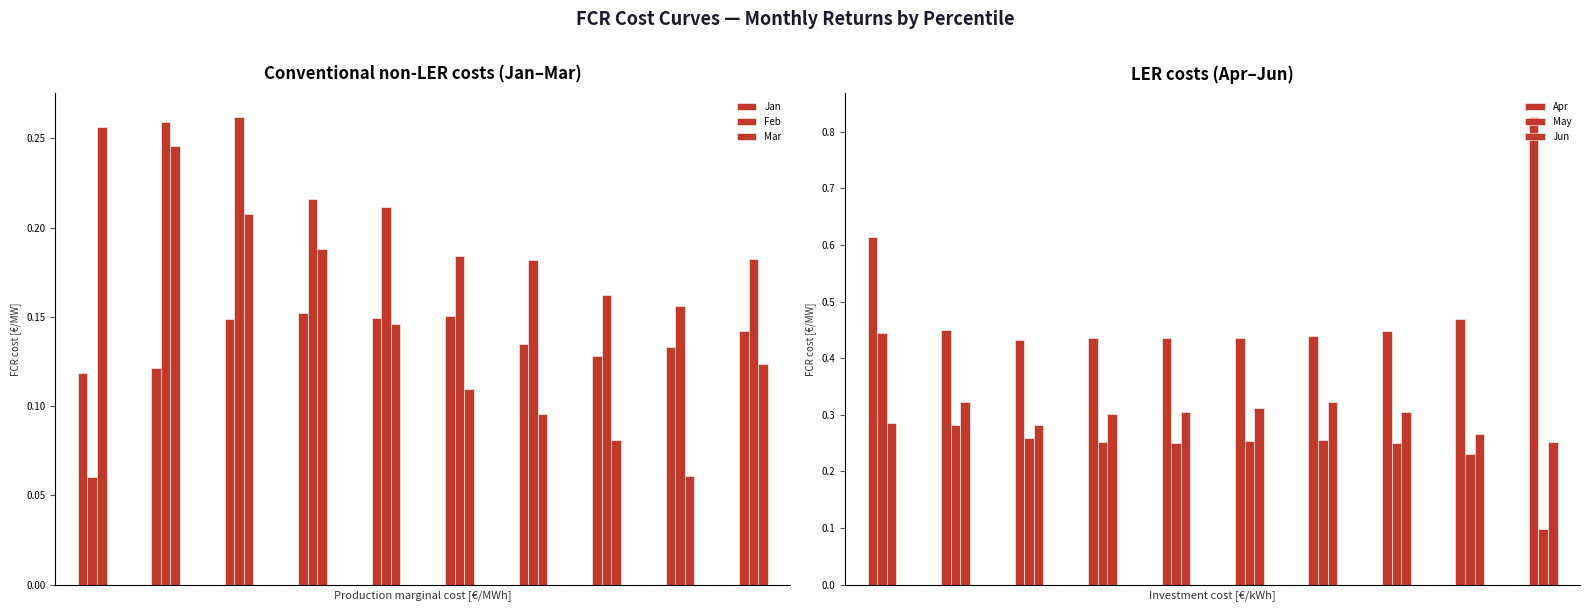

What is the sum of all Jan values?

1.4